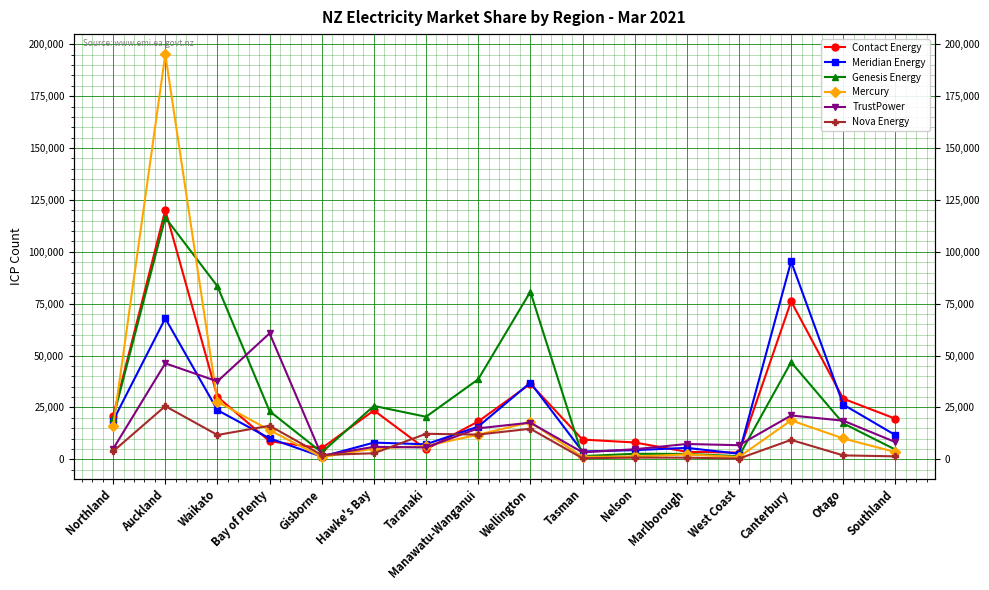

True or false: TrustPower and Nova Energy intersect in this chart.

True